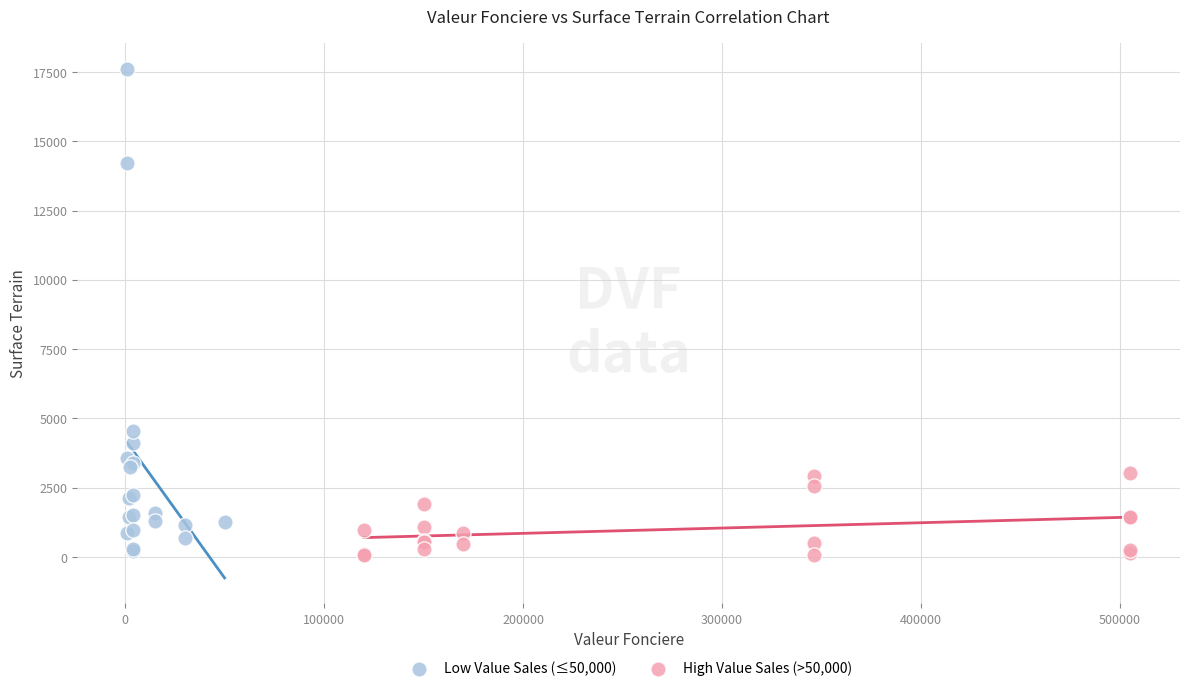

What are all the series names shown in the legend?

Low Value Sales (≤50,000), High Value Sales (>50,000)